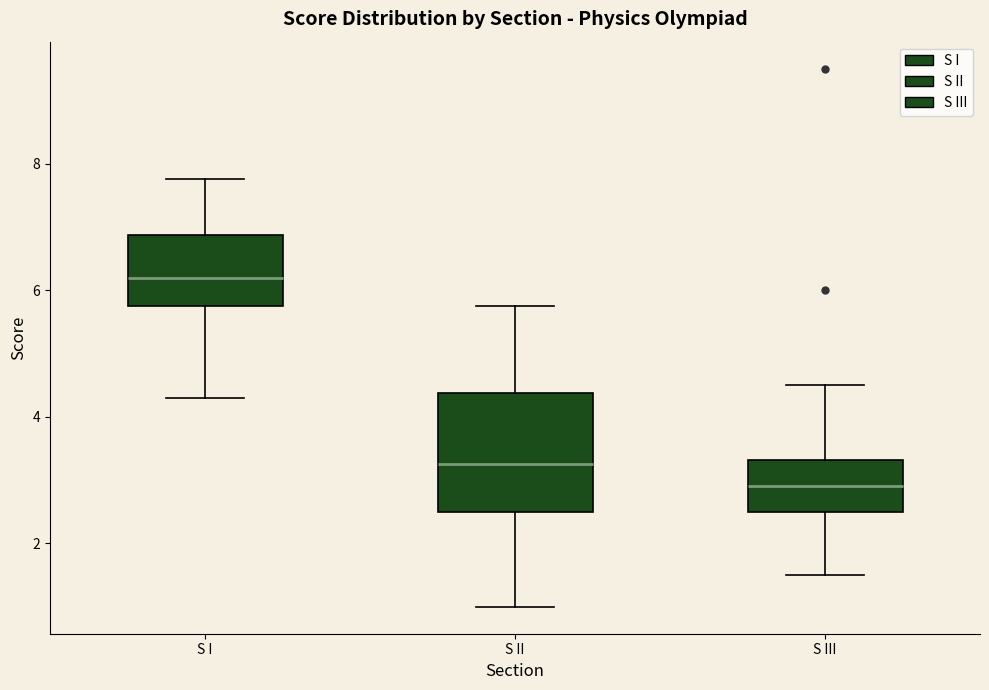

Which box's median line is the lowest?

S III